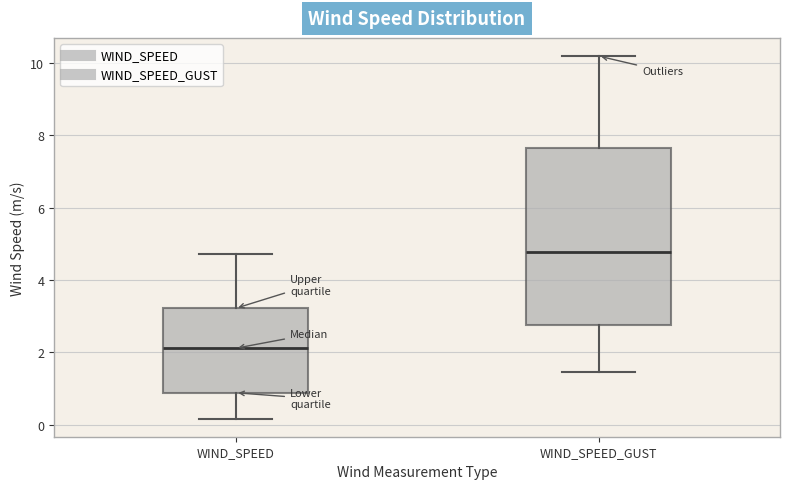

Reading left to right, read every box against the y-axis: the position of its median line, the range the box covers, and the ends of its whiskers. The values are not printed on the chart, so give them approximately, as read against the axis.

WIND_SPEED: median 2.2, box 0.8 to 3.2, whiskers 0.2 to 4.8
WIND_SPEED_GUST: median 4.8, box 2.8 to 7.6, whiskers 1.4 to 10.2